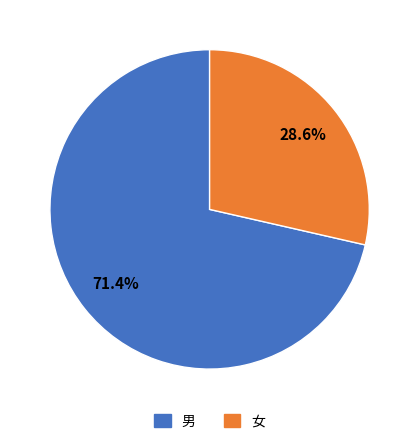

True or false: 女 accounts for 22% of the total.

False